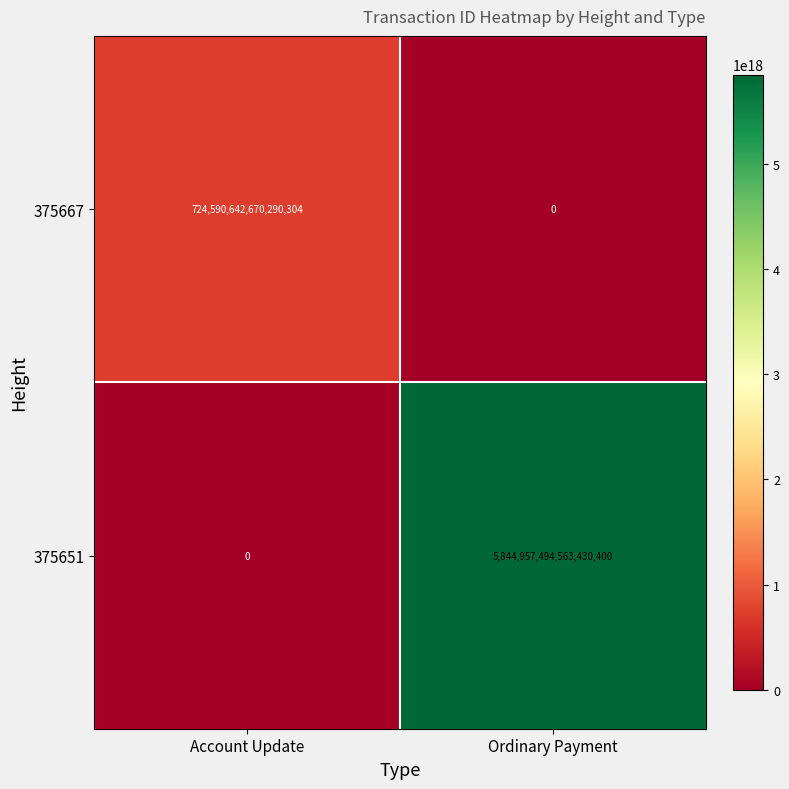

Rank the series by their average value, from highest to lowest.

375651, 375667